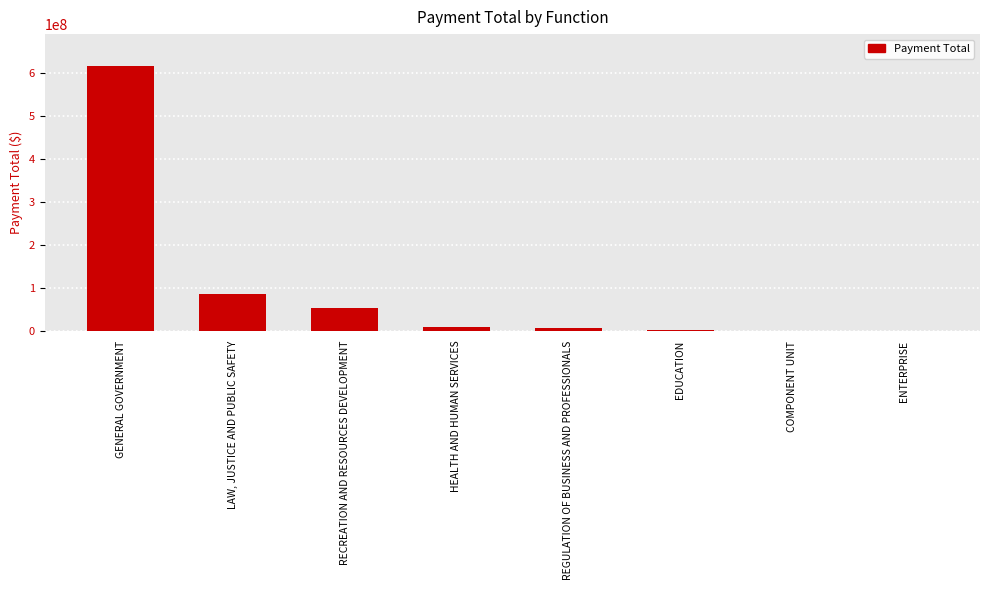

At which label does the data first exceed 8535759?

GENERAL GOVERNMENT